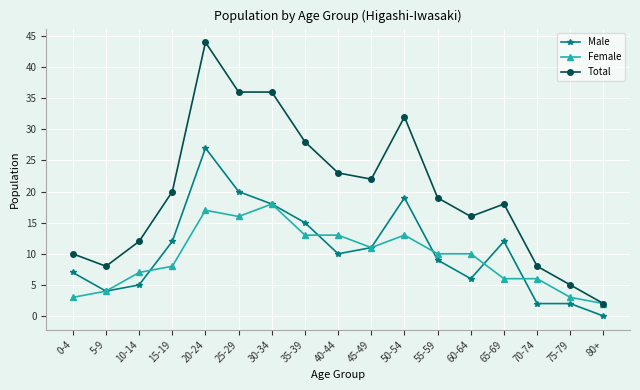

After their last crossing, which series has the higher values: Female or Male?

Female